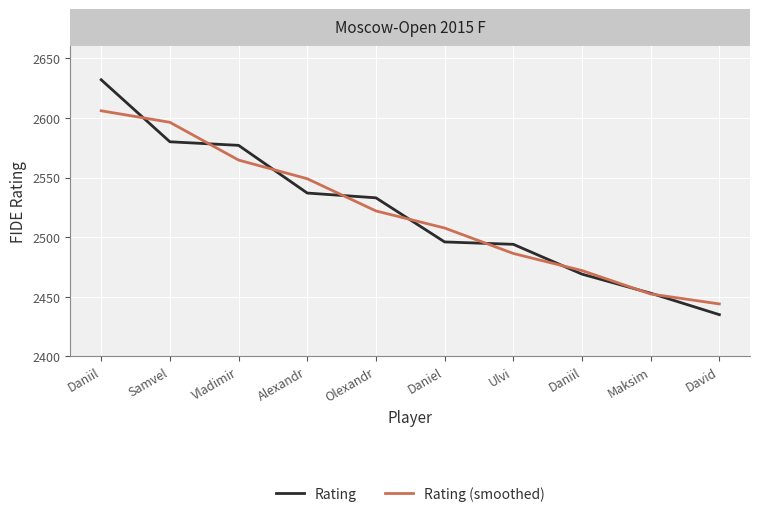

List the series in order of their peak value, lowest first.

Rating (smoothed), Rating